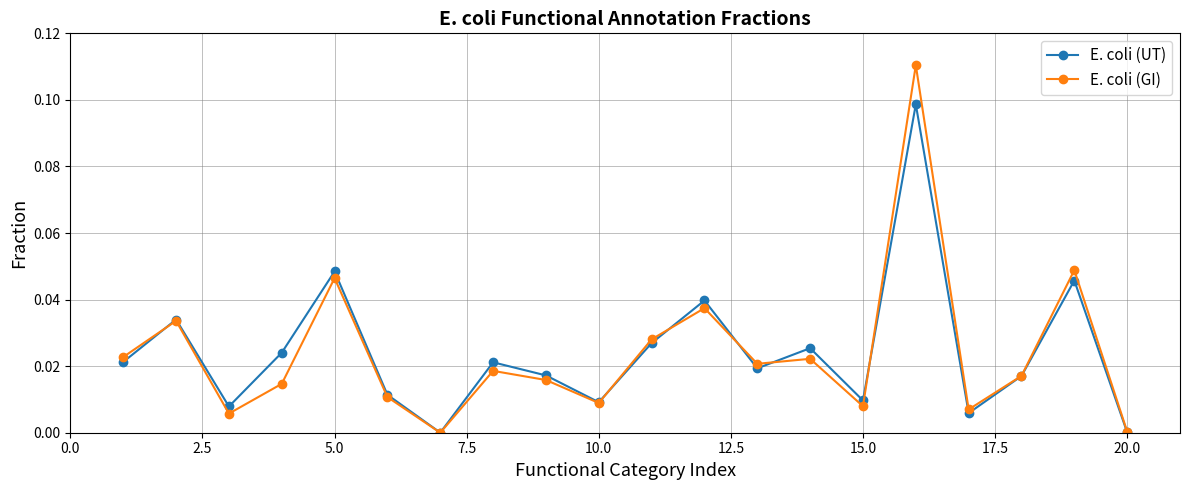

Which series has the largest range (max minus min)?

E. coli (GI)